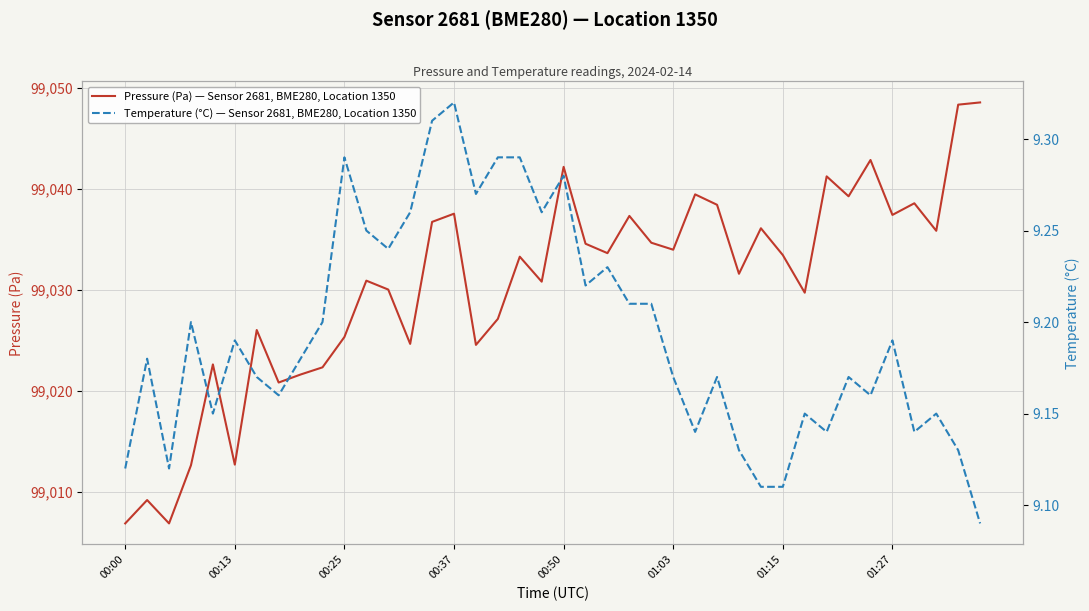

What is the maximum value for Pressure (Pa) — Sensor 2681, BME280, Location 1350?

99048.5